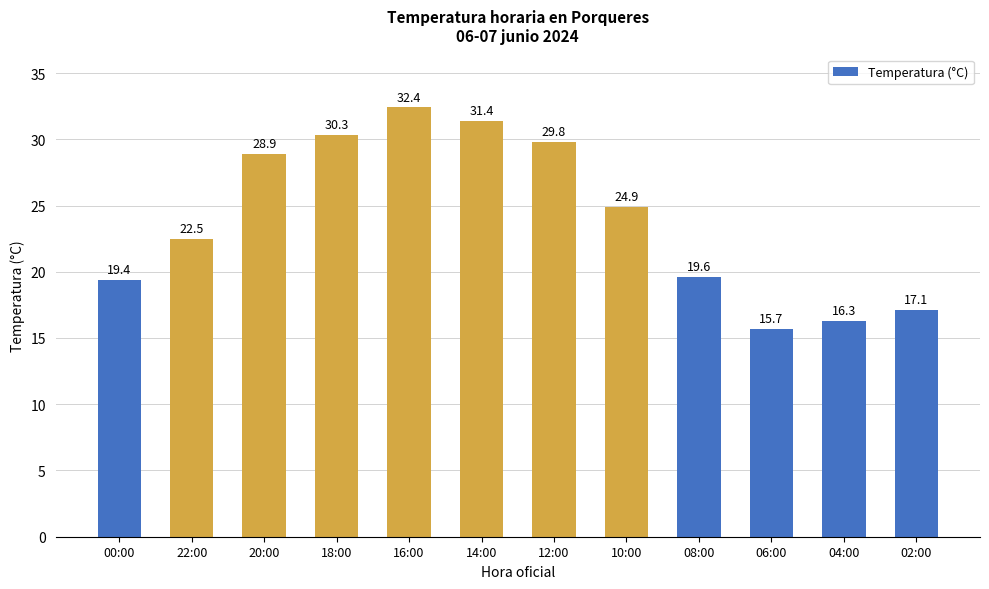

True or false: the data shows 32.4 at 16:00.

True